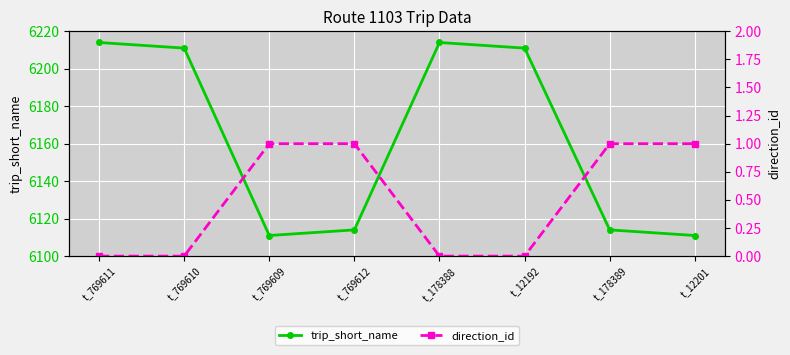

How many data points in trip_short_name are above 6211?

2